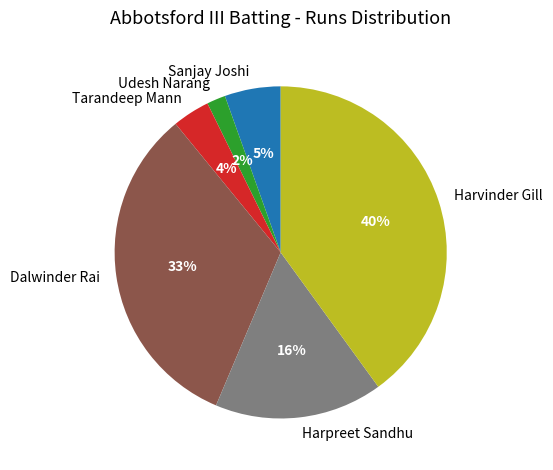

Count the number of slices in the pie.

6